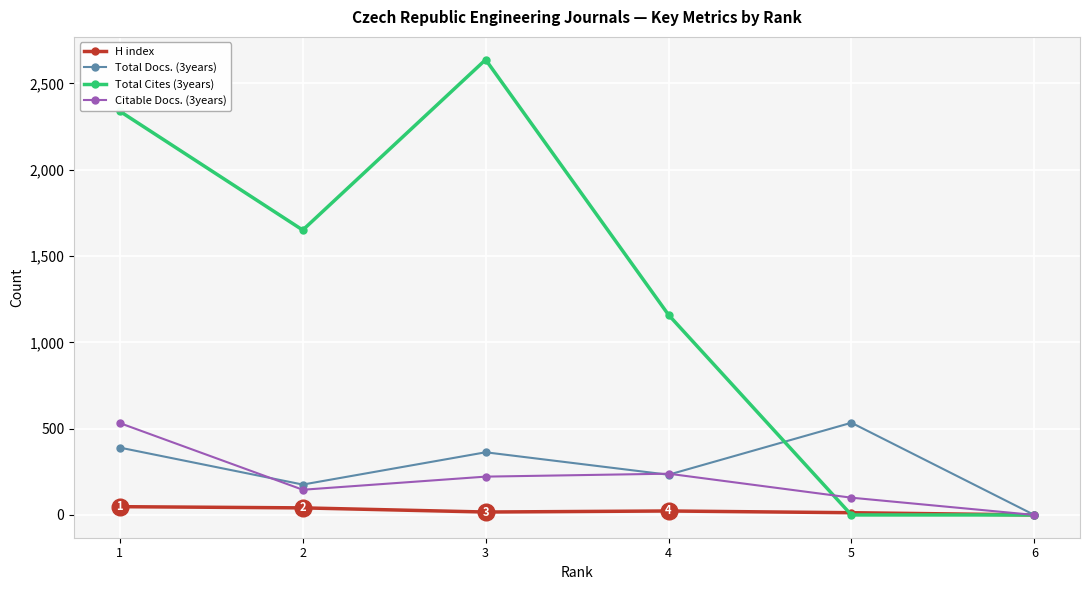

Is the value of Total Docs. (3years) at 6 greater than the value of Total Cites (3years) at 2?

No